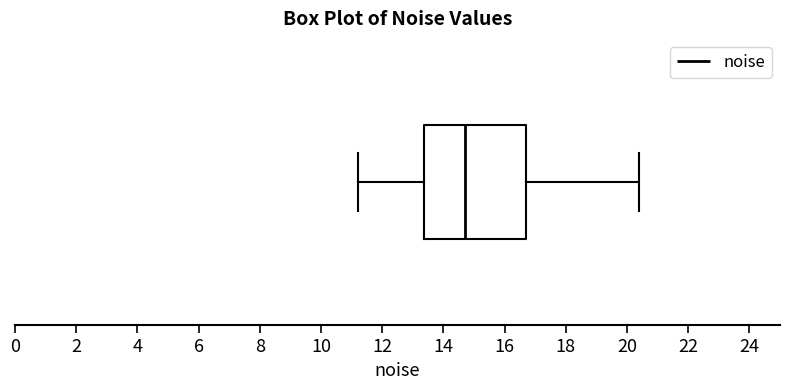

Where is the left edge of the box on the x-axis? The values are not printed on the chart, so give them approximately, as read against the axis.

13.4